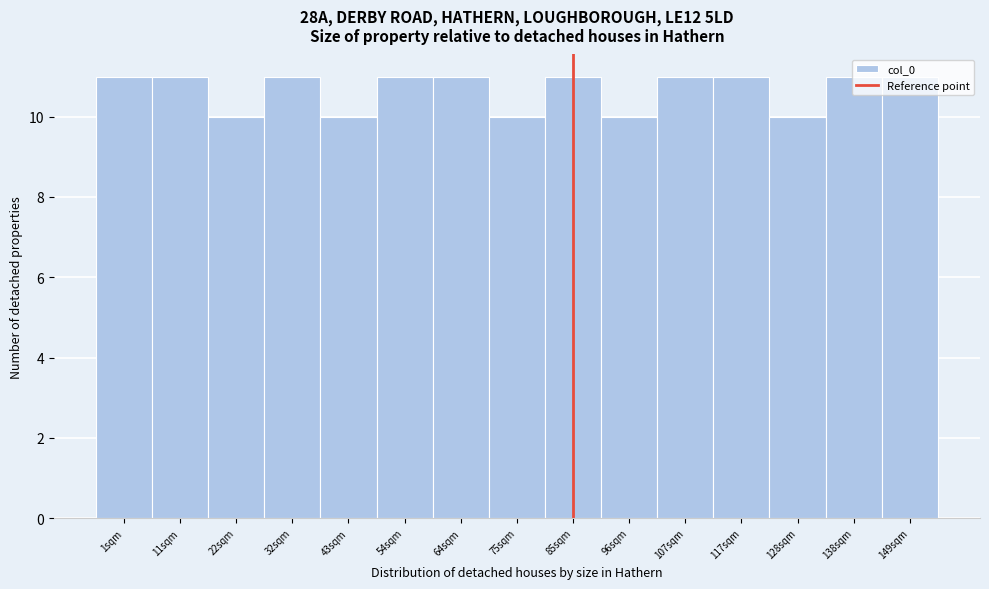

Is it true that the value at 138sqm is 11?

True